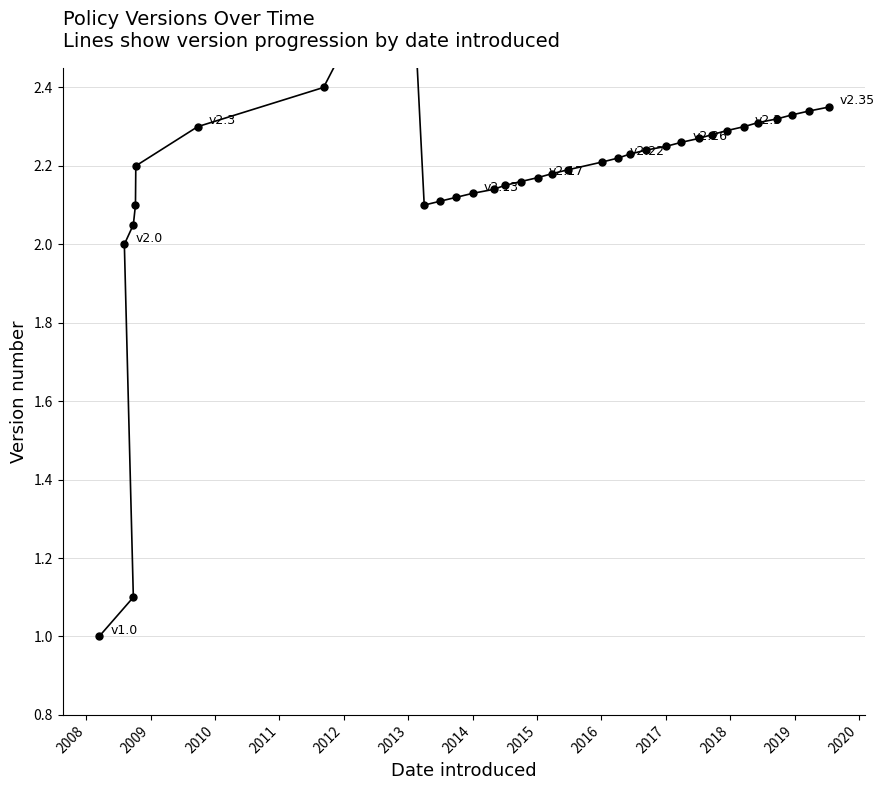

Is it true that the value at 26 is 1.5?

False